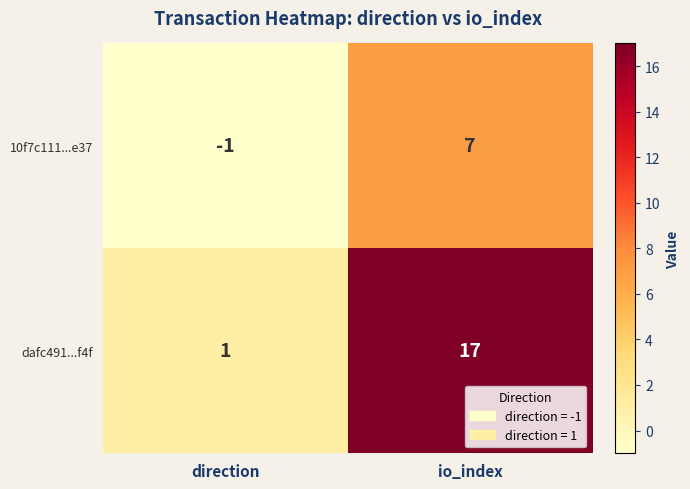

What is the smallest value displayed?

-1